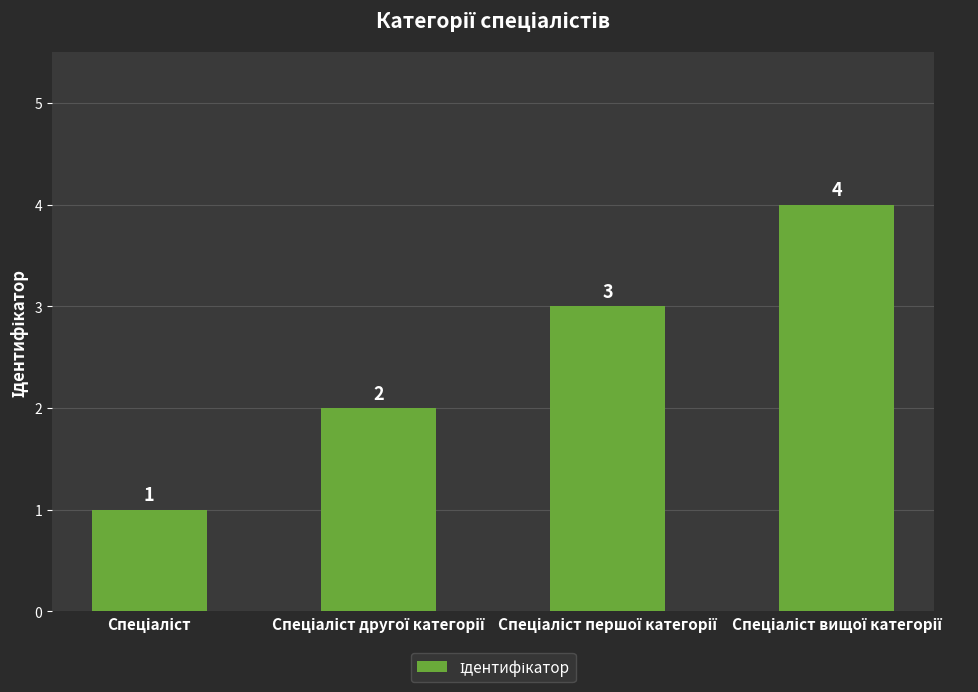

What is the value of the 3rd bar from the left?

3